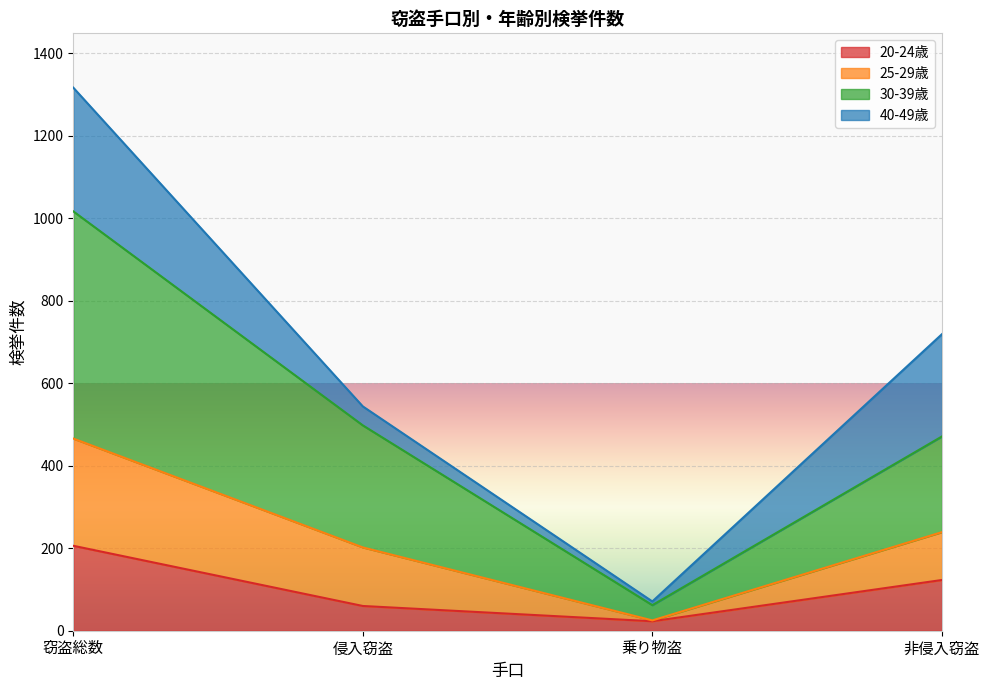

Where does the 20-24歳 series first go above 123?

窃盗総数